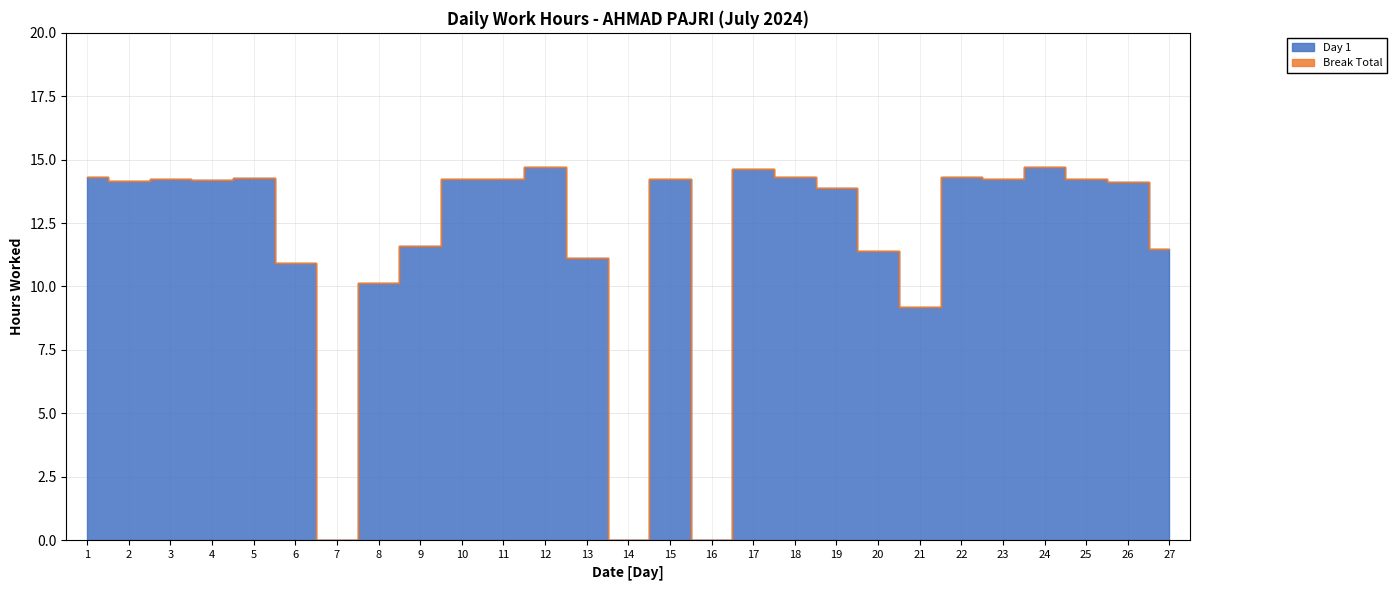

What is the approximate value at 24?

14.7